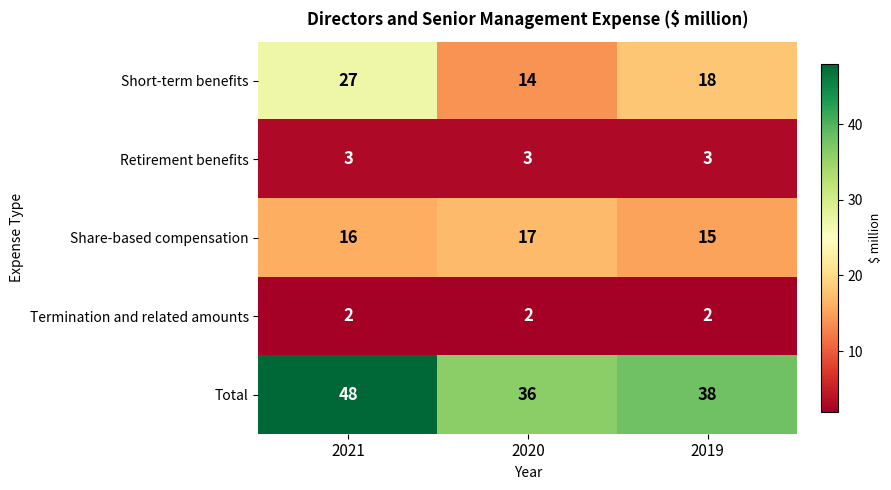

The value of Retirement benefits at 2021 is 5. True or false?

False